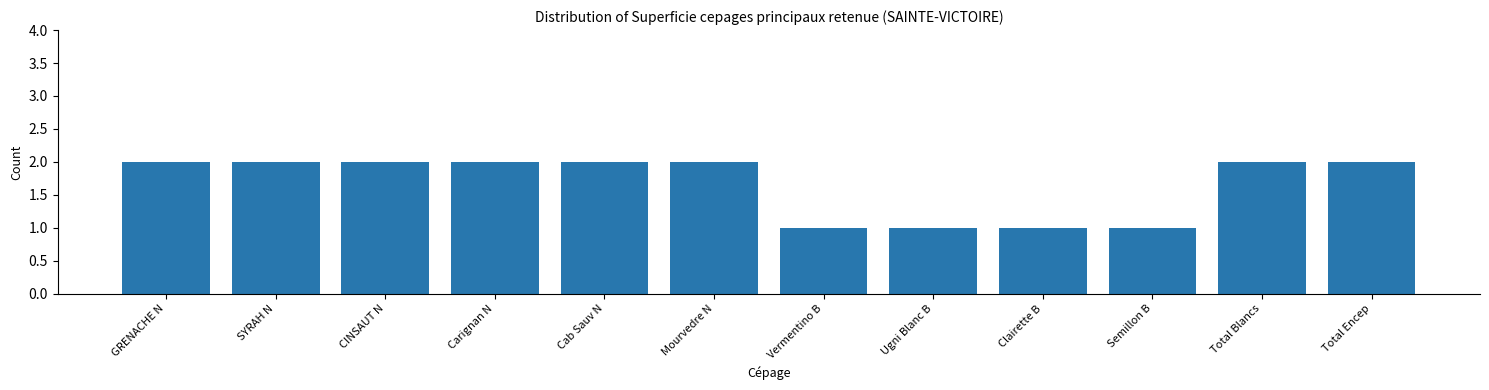

Reading right to left, extract all data points from this chart.

Total Encep=2	Total Blancs=2	Semillon B=1	Clairette B=1	Ugni Blanc B=1	Vermentino B=1	Mourvedre N=2	Cab Sauv N=2	Carignan N=2	CINSAUT N=2	SYRAH N=2	GRENACHE N=2